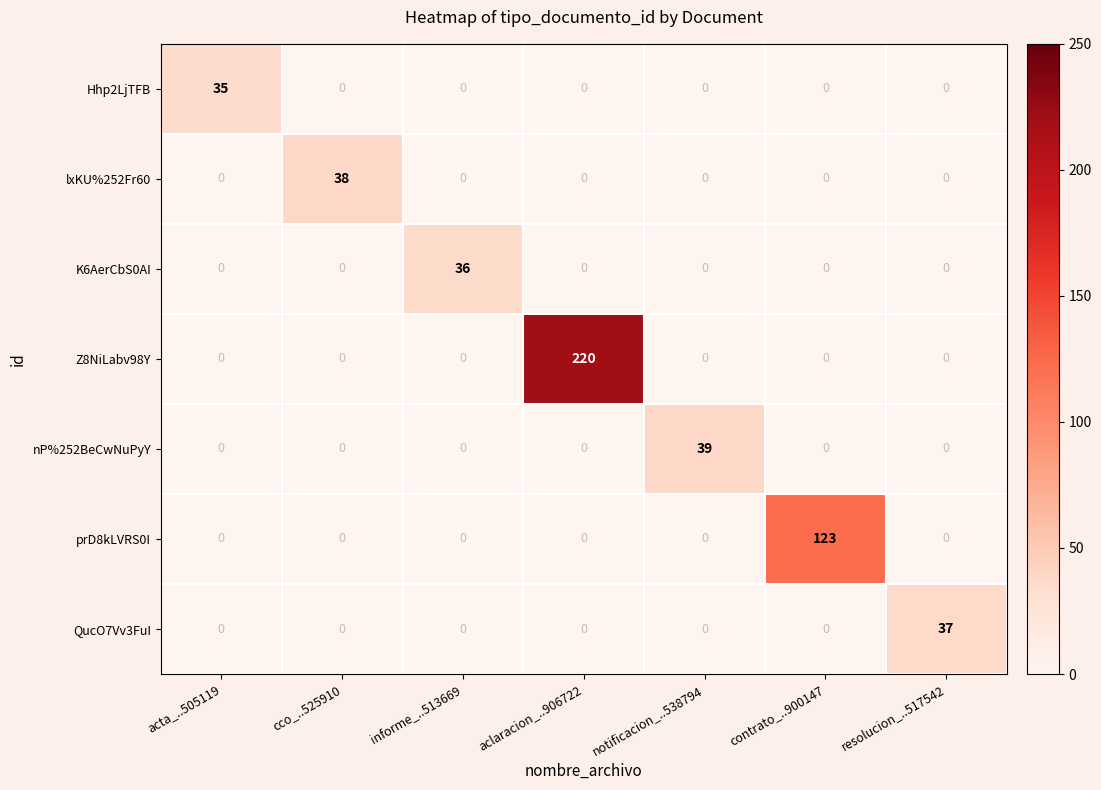

What is the spread (max minus min) of values at resolucion_..517542?

37